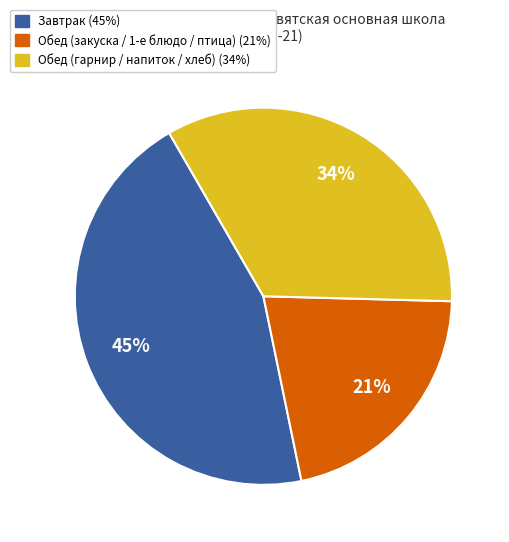

Does any single category account for the majority?

No